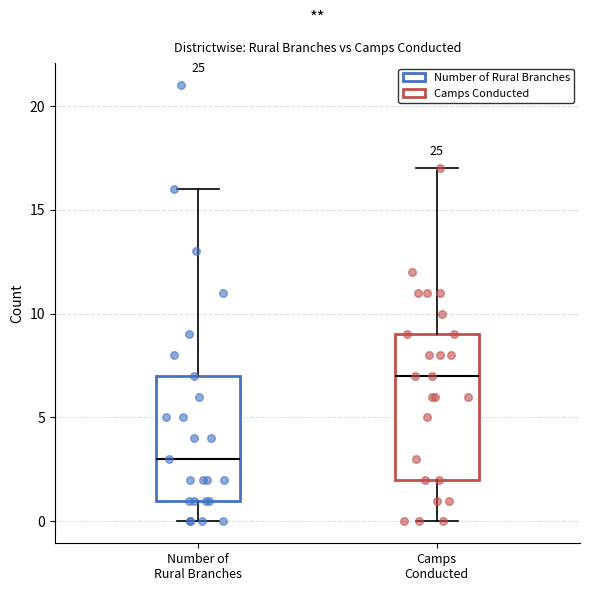

Reading left to right, read every box against the y-axis: the position of its median line, the range the box covers, and the ends of its whiskers. The values are not printed on the chart, so give them approximately, as read against the axis.

Number of Rural Branches: median 3, box 1 to 7, whiskers 0 to 16
Camps Conducted: median 7, box 2 to 9, whiskers 0 to 17